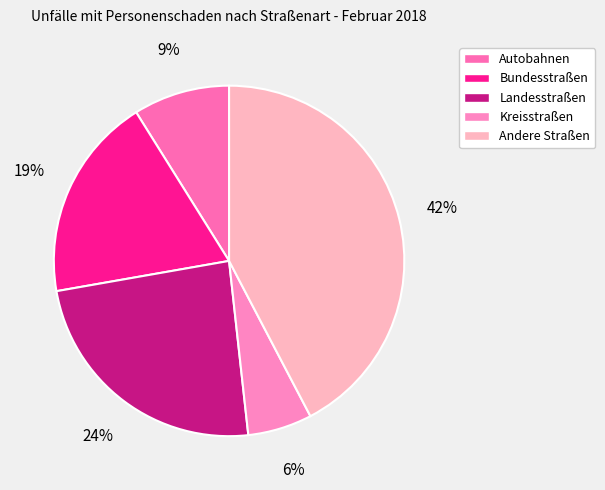

How many segments does this pie chart have?

5